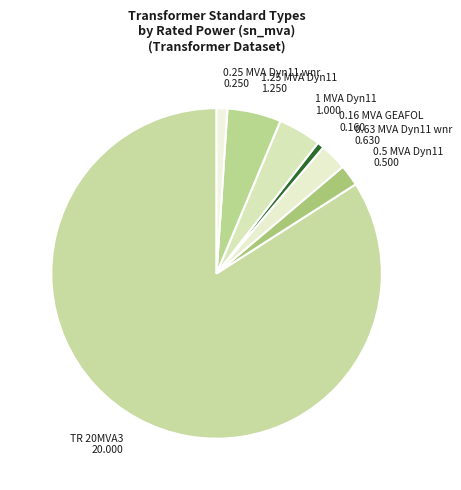

Which slice is the smallest?

0.16 MVA 20/0.4 kV 0.51 GEAFOL